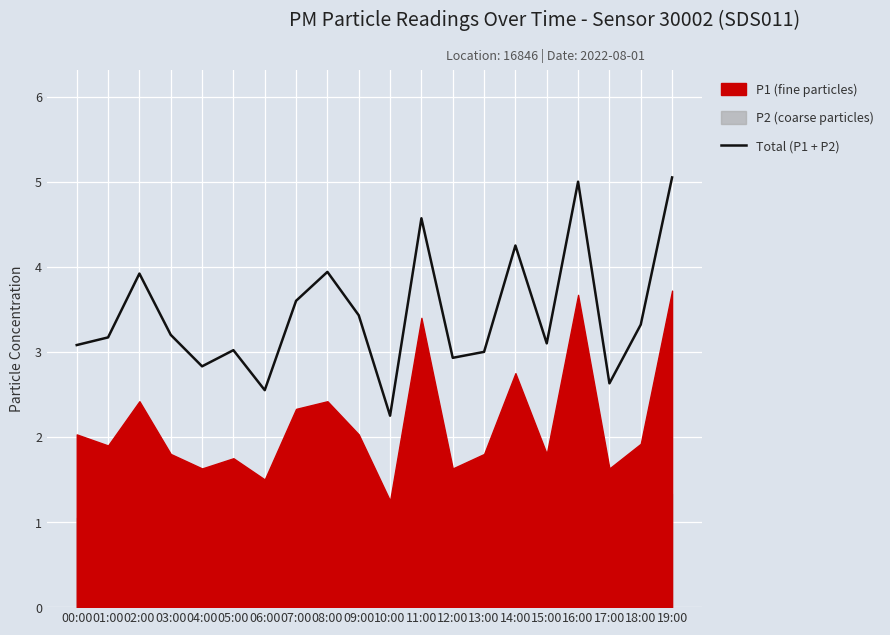

The value at 08:00 is 1.3. True or false?

False